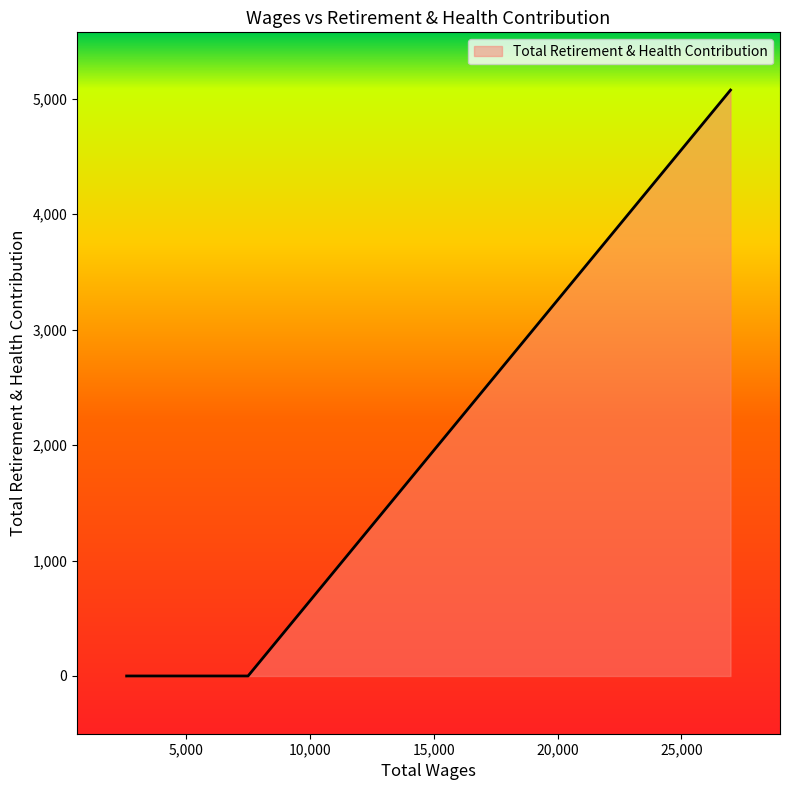

How many lines are shown in the chart?

1